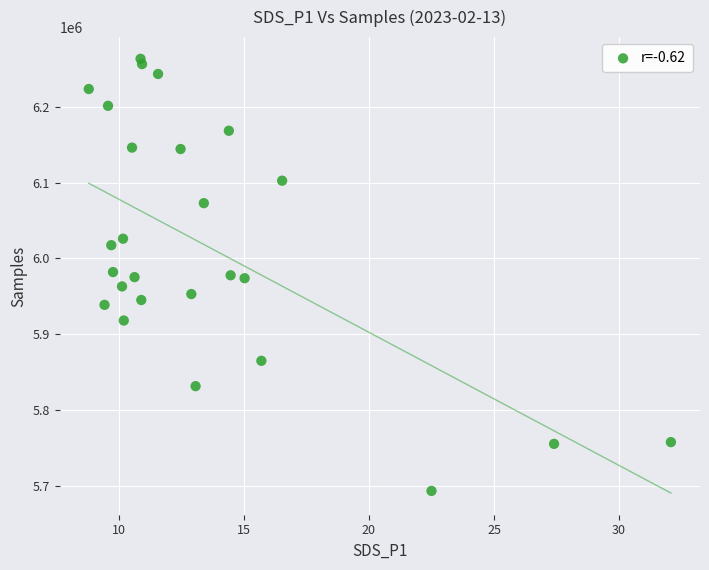

What is the range of Y values (max minus min)?

570176